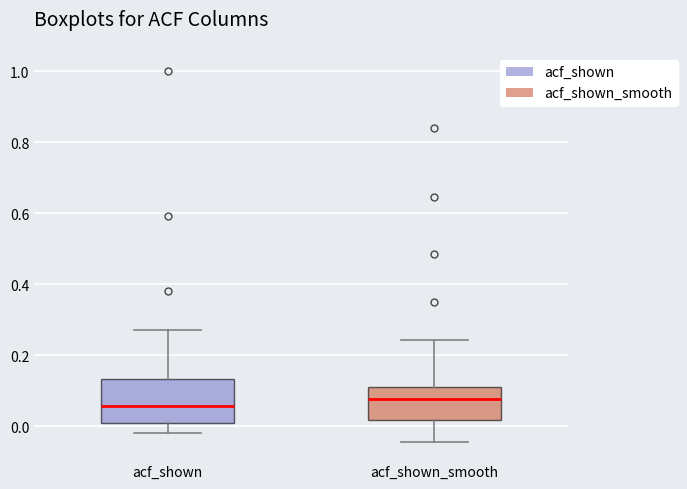

Which box has the highest median line?

acf_shown_smooth